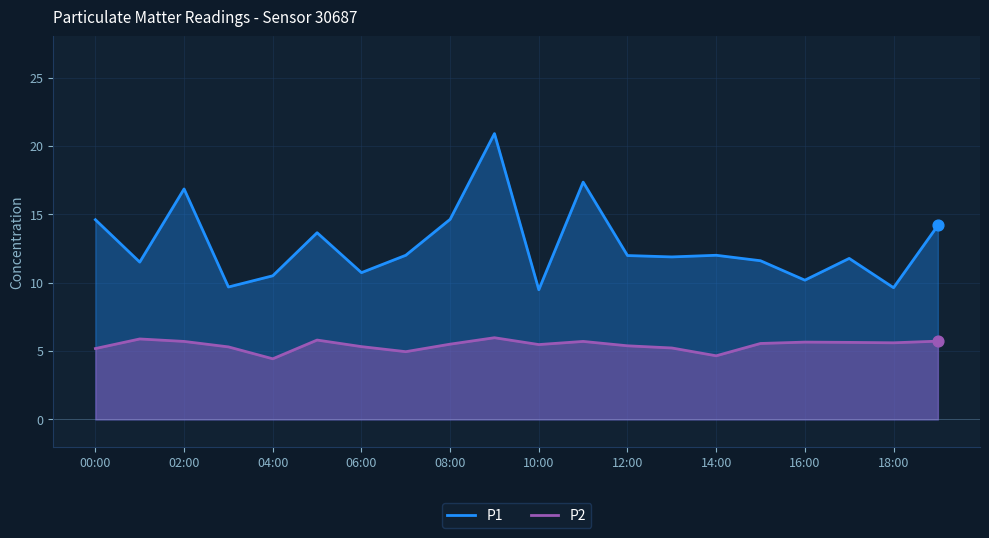

At how many categories does at least one series exceed 6?

20